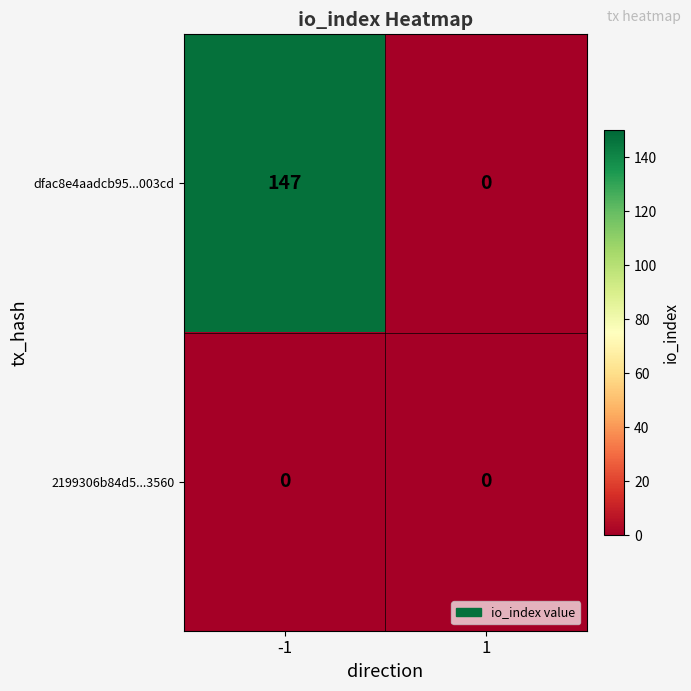

What is the difference between the highest and lowest values at -1?

147